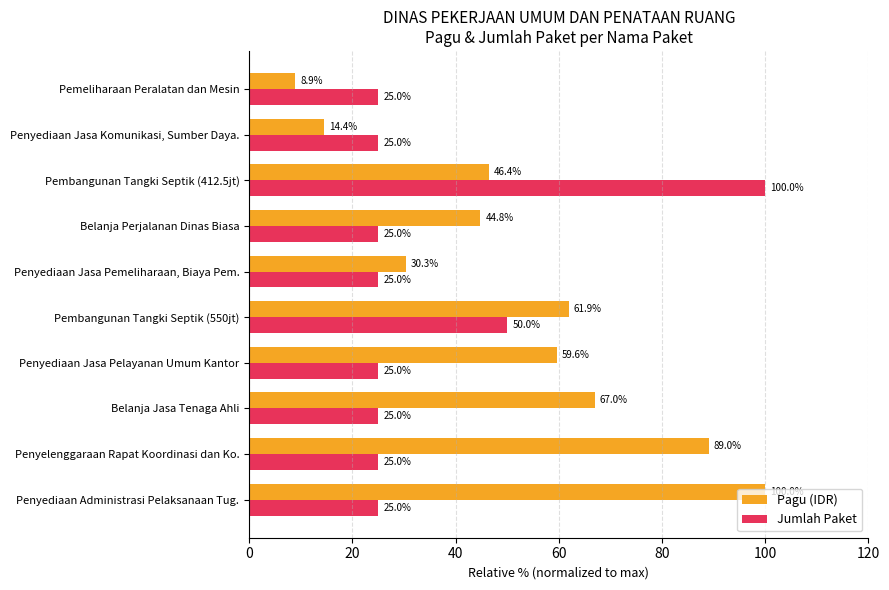

List the labels in order of Pagu (IDR) value, smallest first.

Pemeliharaan Peralatan dan Mesin, Penyediaan Jasa Komunikasi, Sumber Daya., Penyediaan Jasa Pemeliharaan, Biaya Pem., Belanja Perjalanan Dinas Biasa, Pembangunan Tangki Septik (412.5jt), Penyediaan Jasa Pelayanan Umum Kantor, Pembangunan Tangki Septik (550jt), Belanja Jasa Tenaga Ahli, Penyelenggaraan Rapat Koordinasi dan Ko., Penyediaan Administrasi Pelaksanaan Tug.